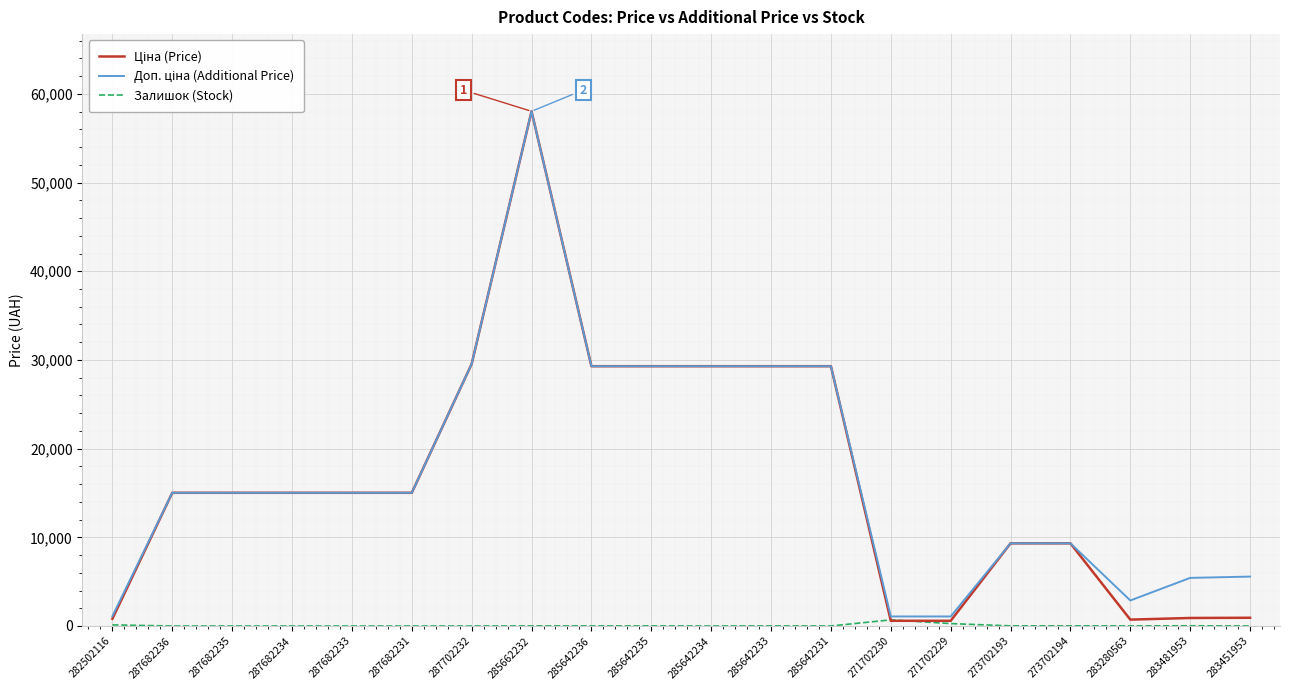

At which category is the sum across all series the highest?

285662232